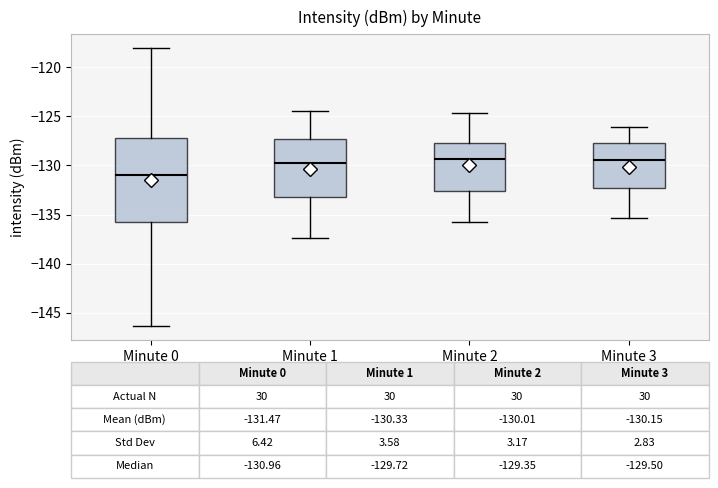

Which box has the lowest median line?

Minute 0